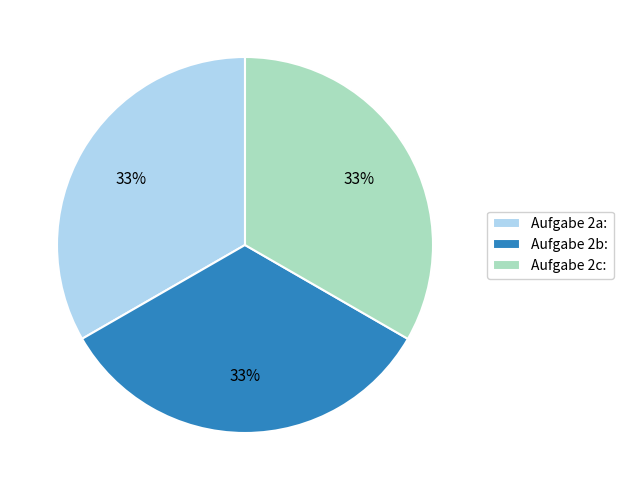

What percentage is the Aufgabe 2a: slice, to the nearest percent?

33%